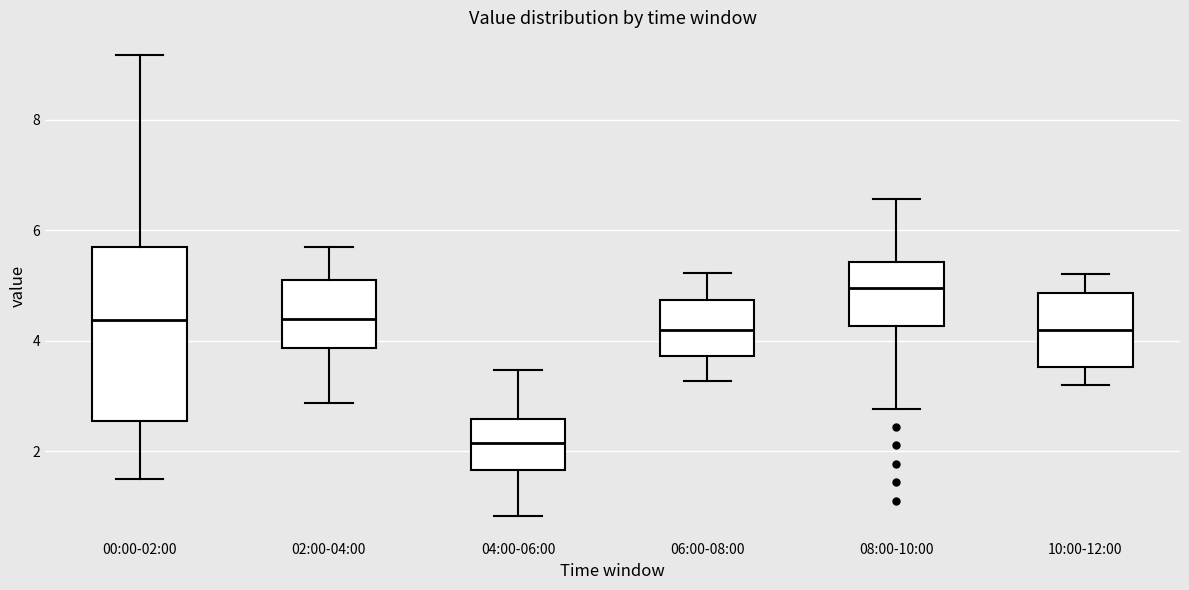

Reading left to right, transcribe this box plot: for each box, give where its median line is, the range the box spans, and where its two whiskers end, as read against the y-axis. The values are not printed on the chart, so give them approximately, as read against the axis.

00:00-02:00: median 4.4, box 2.6 to 5.8, whiskers 1.6 to 9.2
02:00-04:00: median 4.4, box 3.8 to 5.2, whiskers 2.8 to 5.8
04:00-06:00: median 2.2, box 1.6 to 2.6, whiskers 0.8 to 3.4
06:00-08:00: median 4.2, box 3.8 to 4.8, whiskers 3.2 to 5.2
08:00-10:00: median 5.0, box 4.2 to 5.4, whiskers 2.8 to 6.6
10:00-12:00: median 4.2, box 3.6 to 4.8, whiskers 3.2 to 5.2